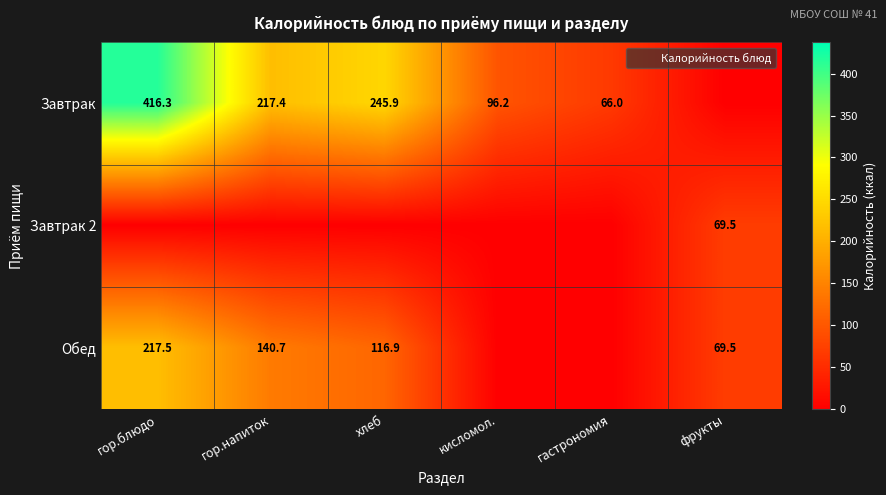

How many distinct data groups are displayed?

3